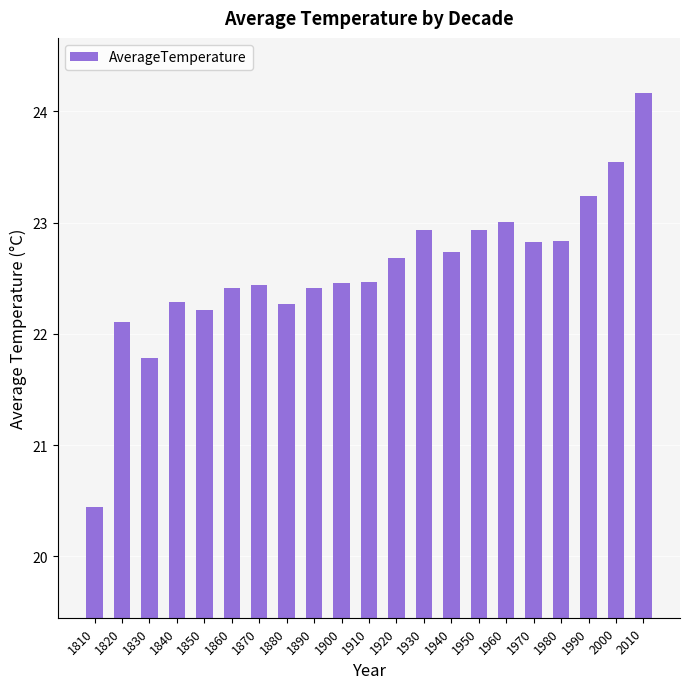

Which category has the lowest value across all series?

1810